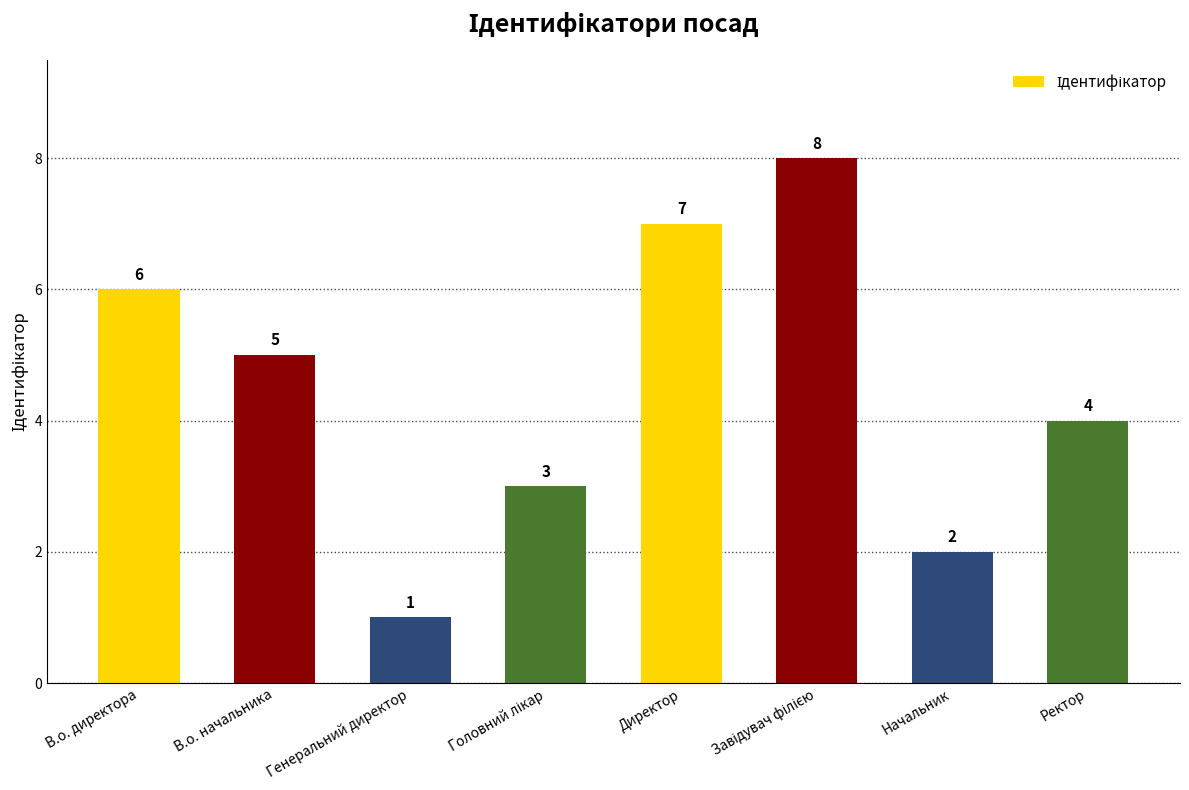

What is the ratio of the value at Ректор to the value at Генеральний директор?

4.0